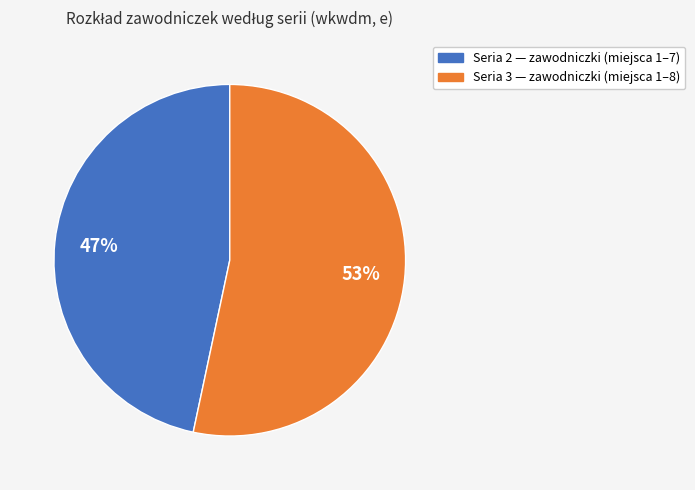

Is it true that Seria 3 is 53% of the pie?

True